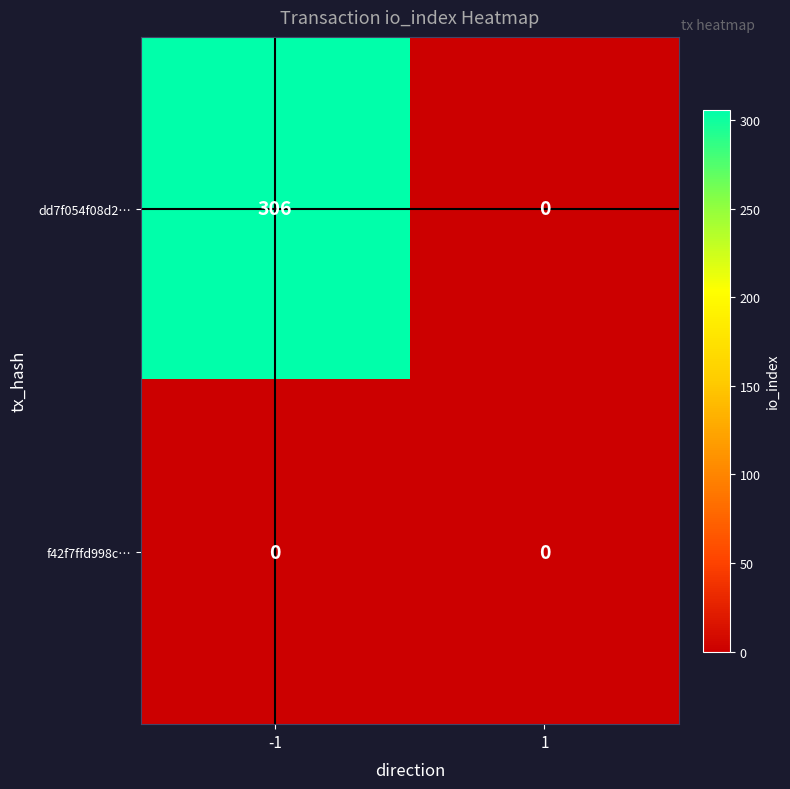

Reading right to left, transcribe all the data shown in this chart.

dd7f054f08d2…: 0	306
f42f7ffd998c…: 0	0